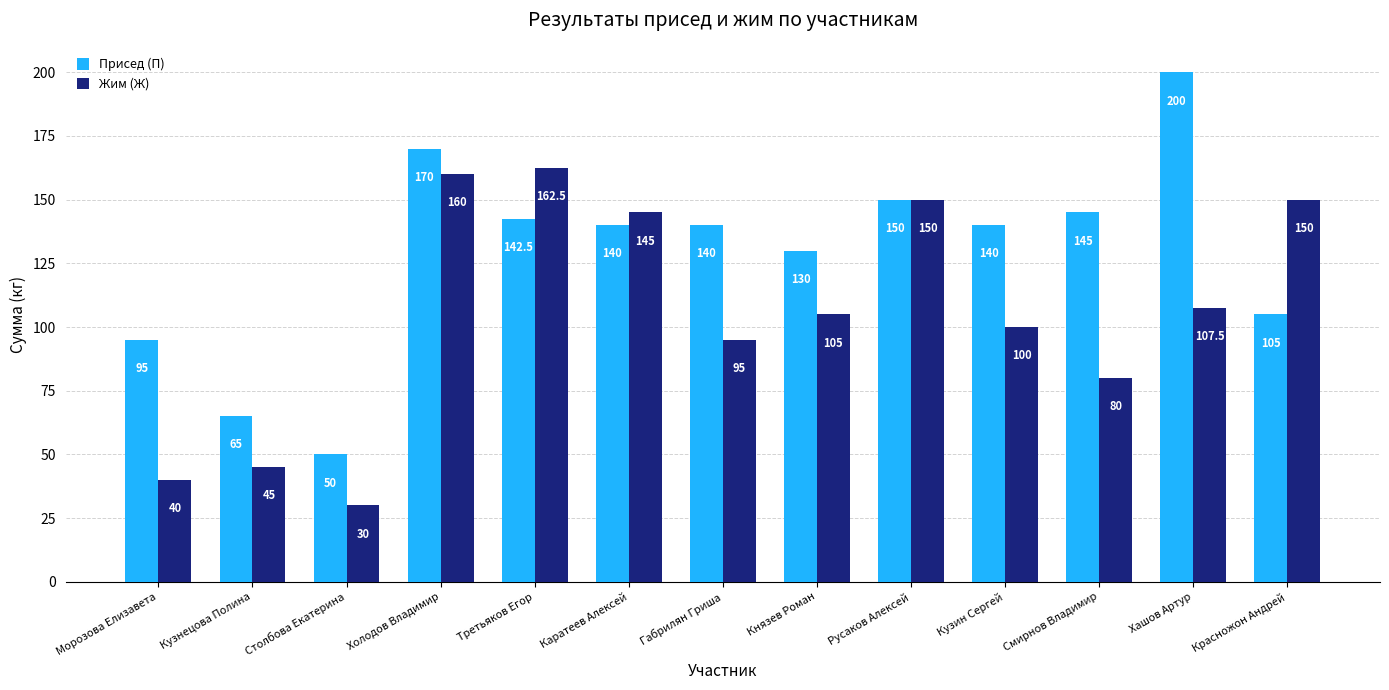

How many values in the Жим (Ж) series are below 105?

6